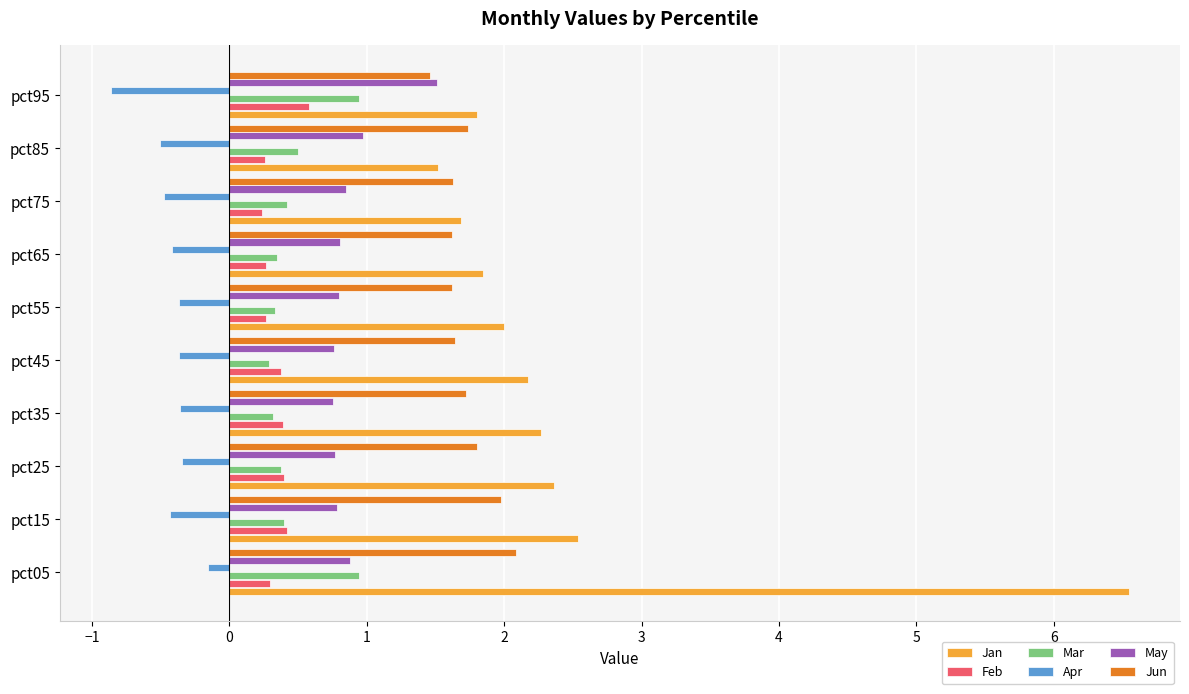

What is the total value across all series at pct45?

4.9